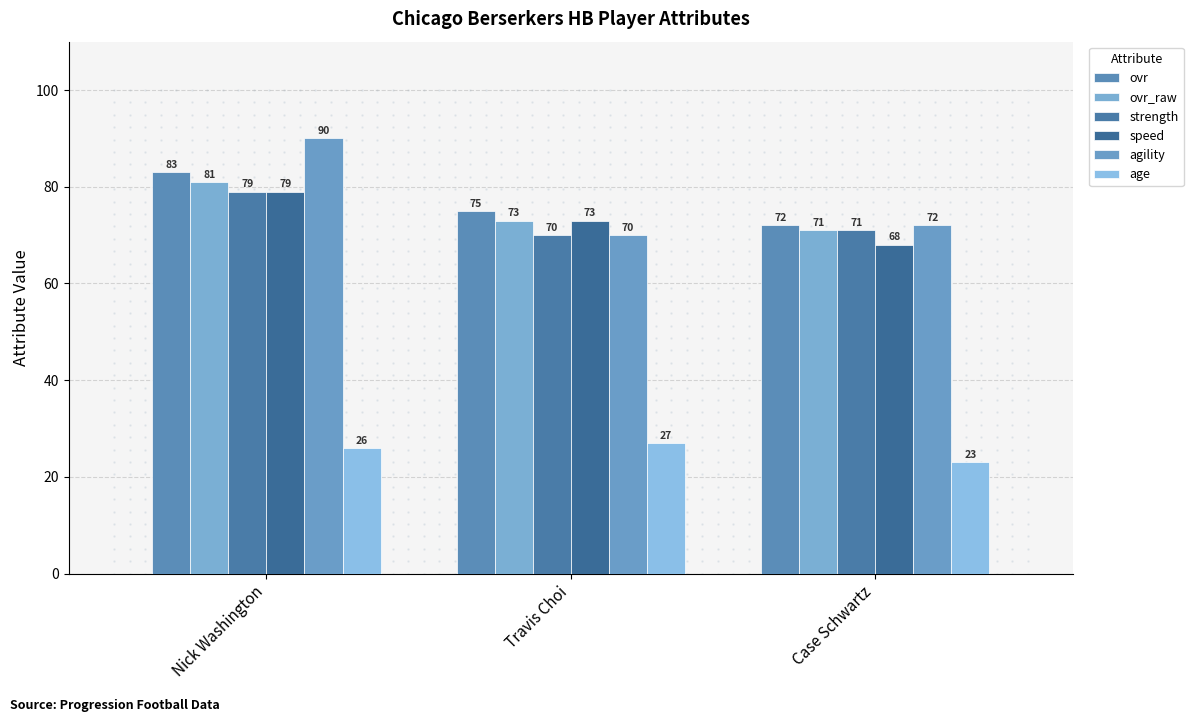

At which label does speed first exceed 73?

Nick Washington